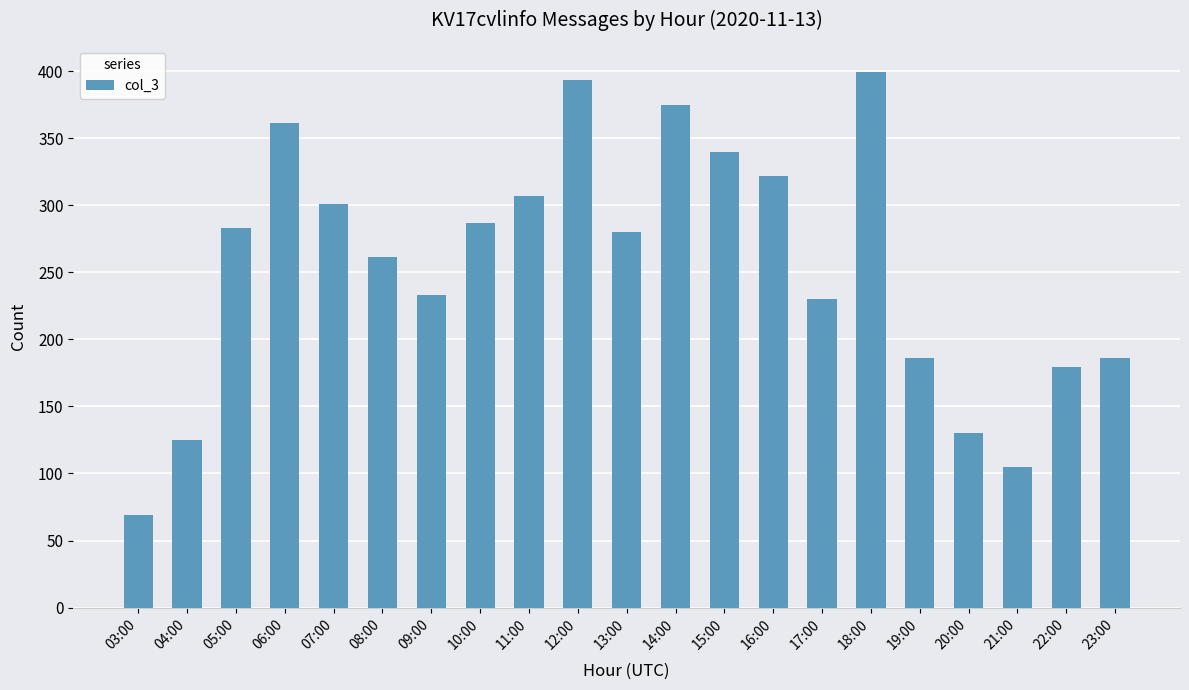

What is the label of the 1st bar from the right?

23:00